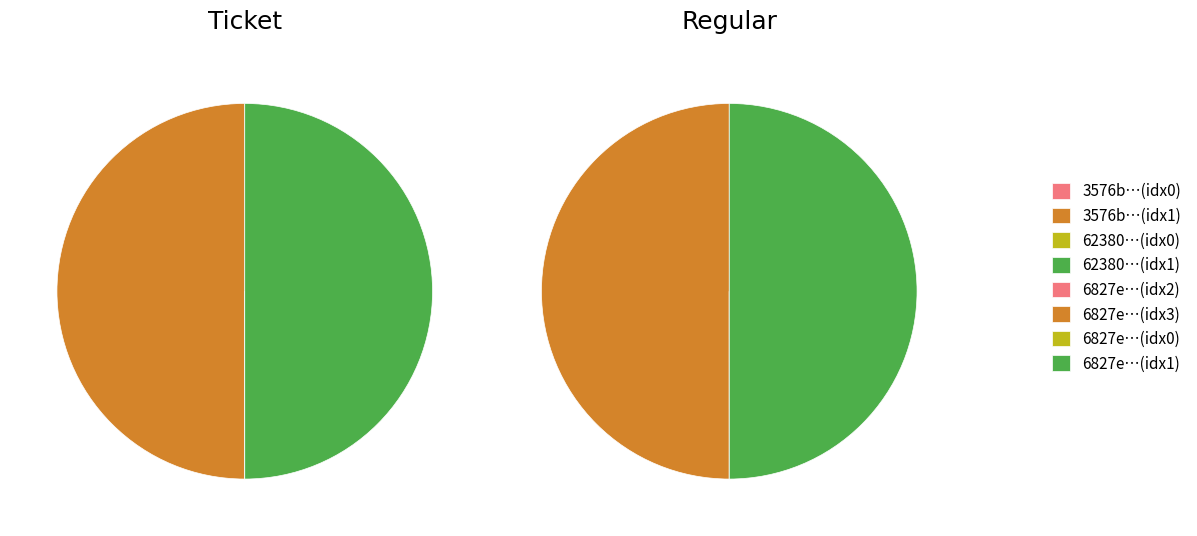

Which slice is the largest?

1